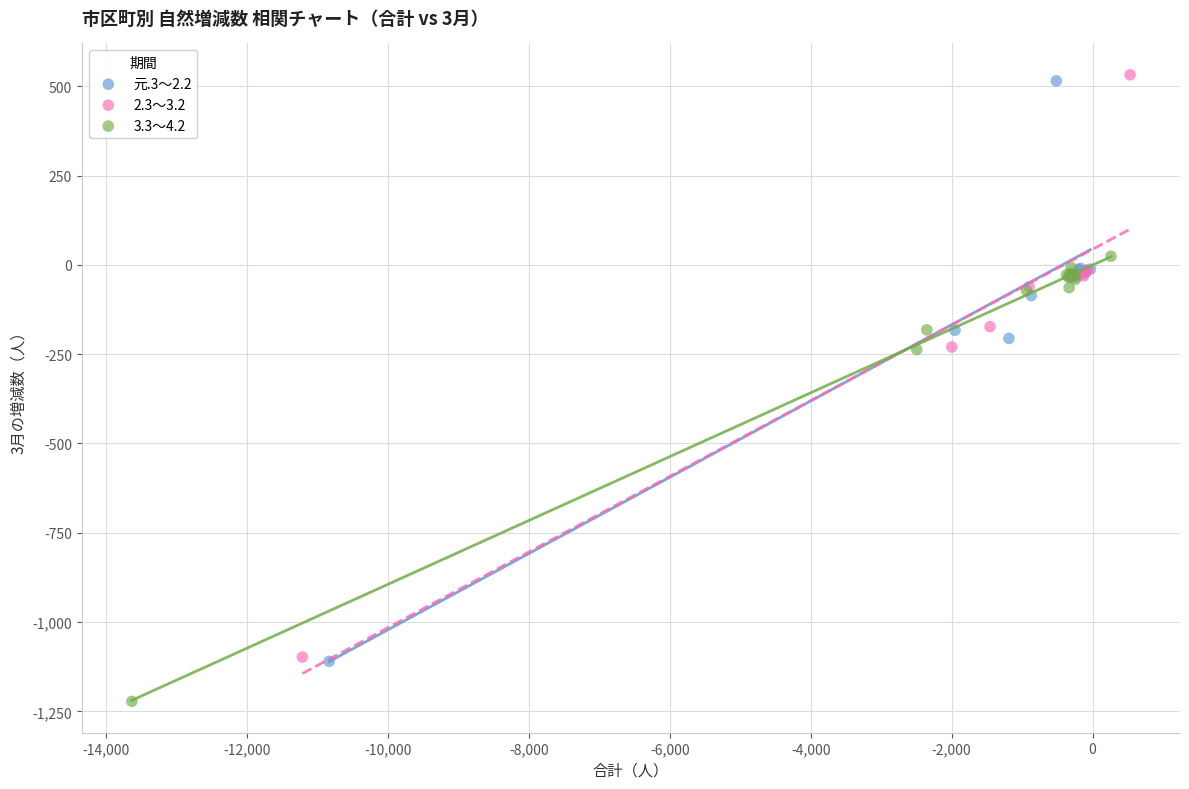

What are all the series names shown in the legend?

元.3～2.2, 2.3～3.2, 3.3～4.2